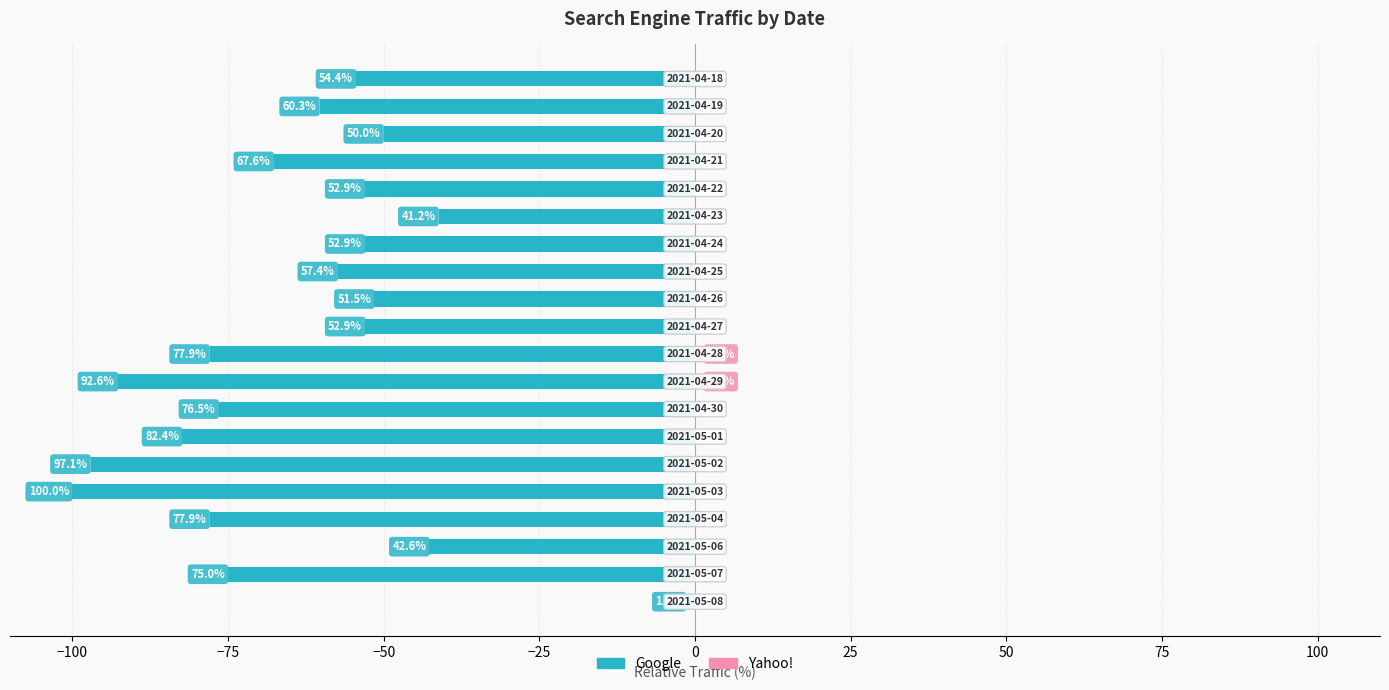

How many data points does each series have?

20